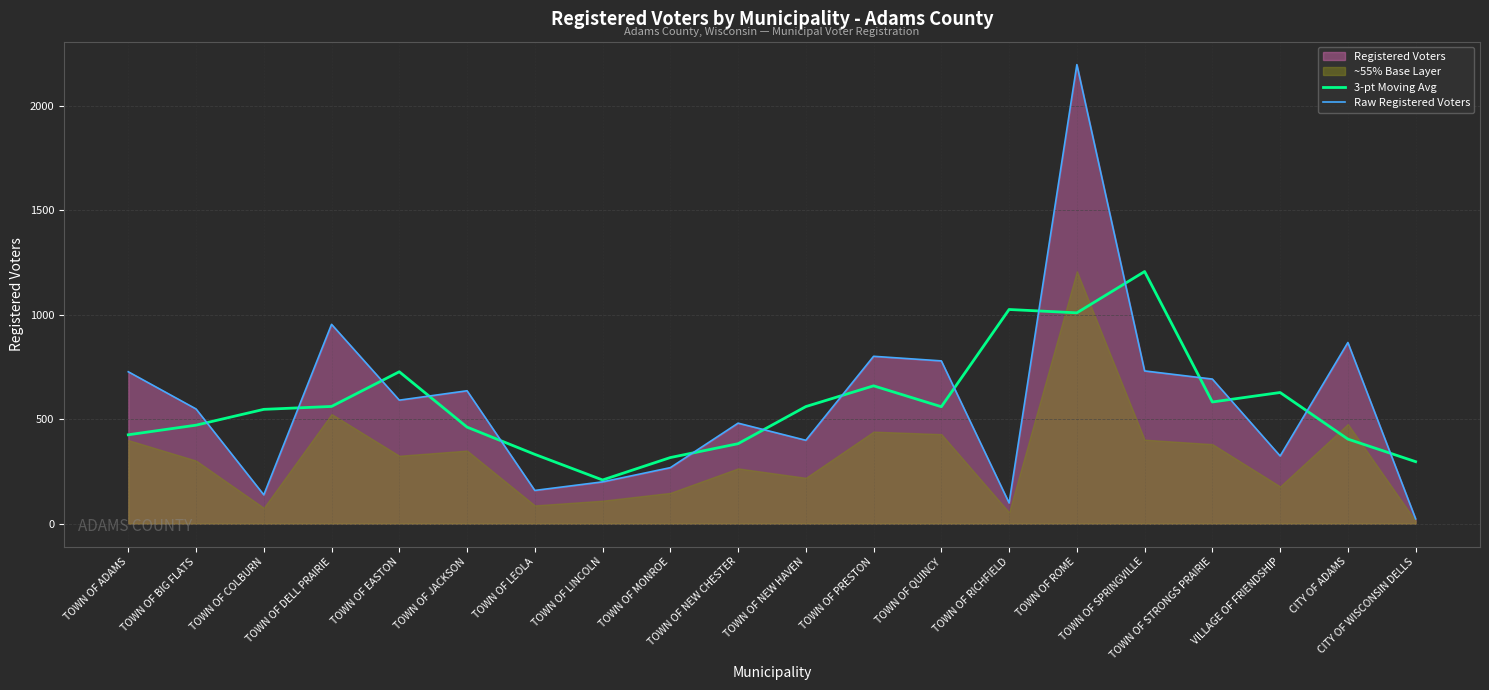

True or false: Raw Registered Voters and 3-pt Moving Avg intersect in this chart.

True